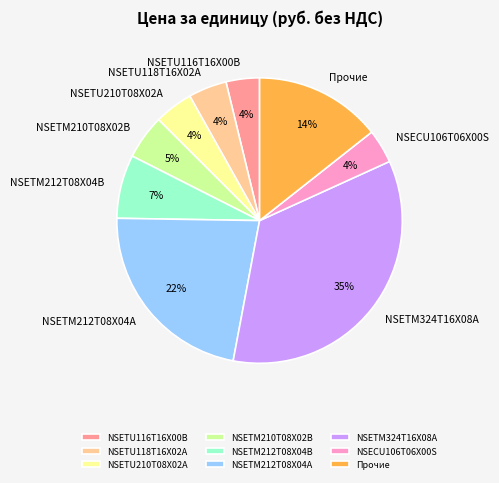

To the nearest percent, what percentage of the pie is NSECU106T06X00S?

4%